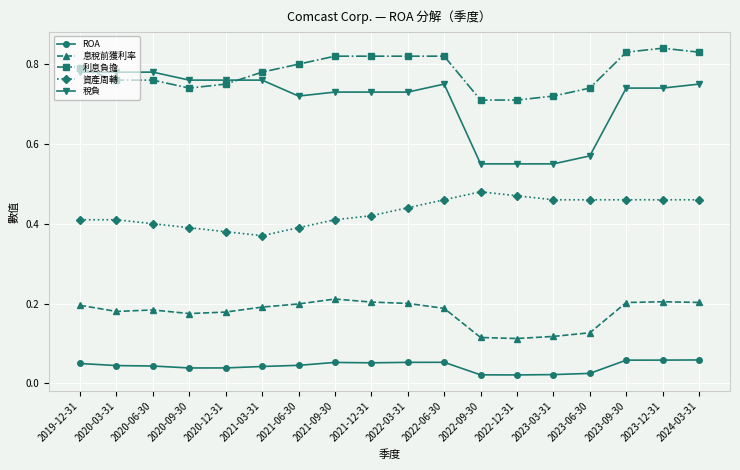

What position from the left is 2022-12-31?

13